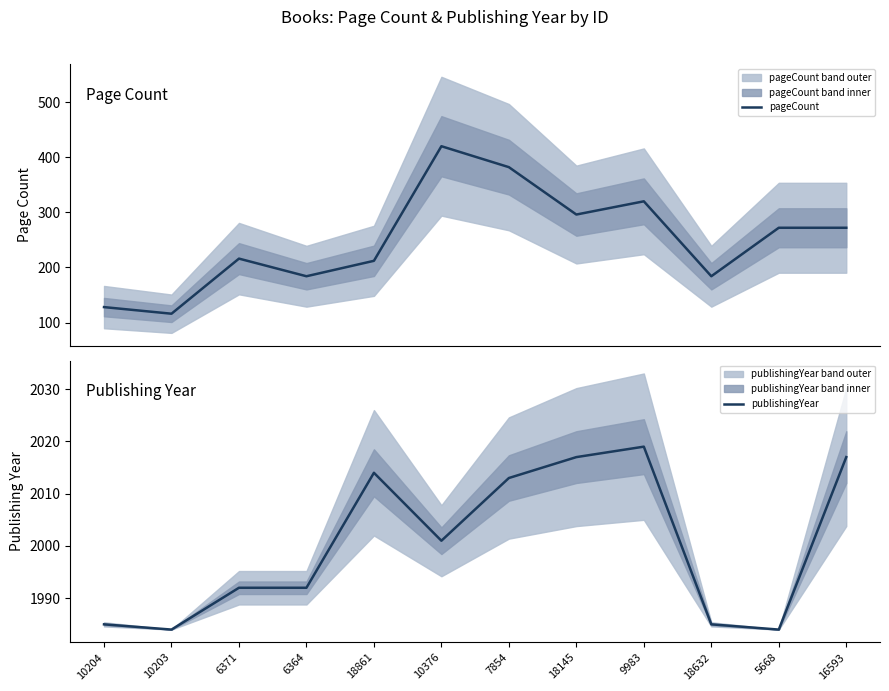

At how many categories does at least one series exceed 1130?

12